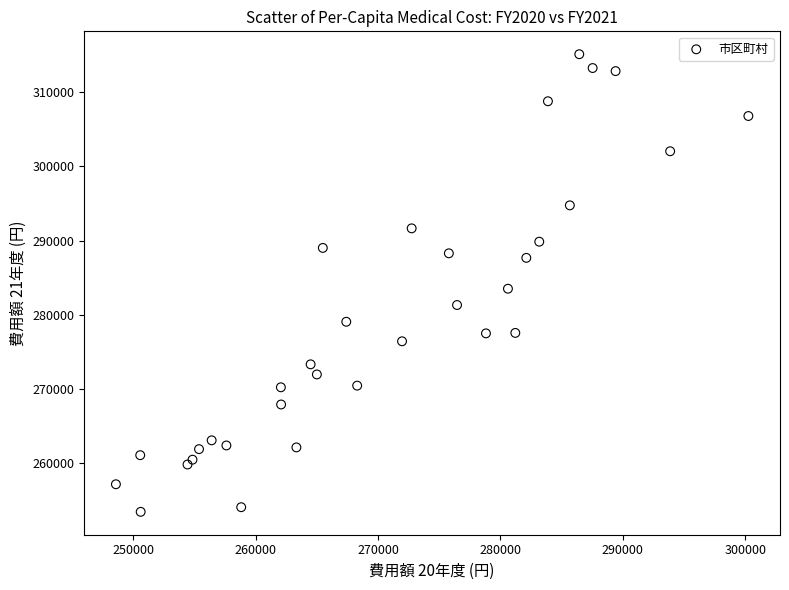

What Y value in the scatter plot is closest to 284283?

283516